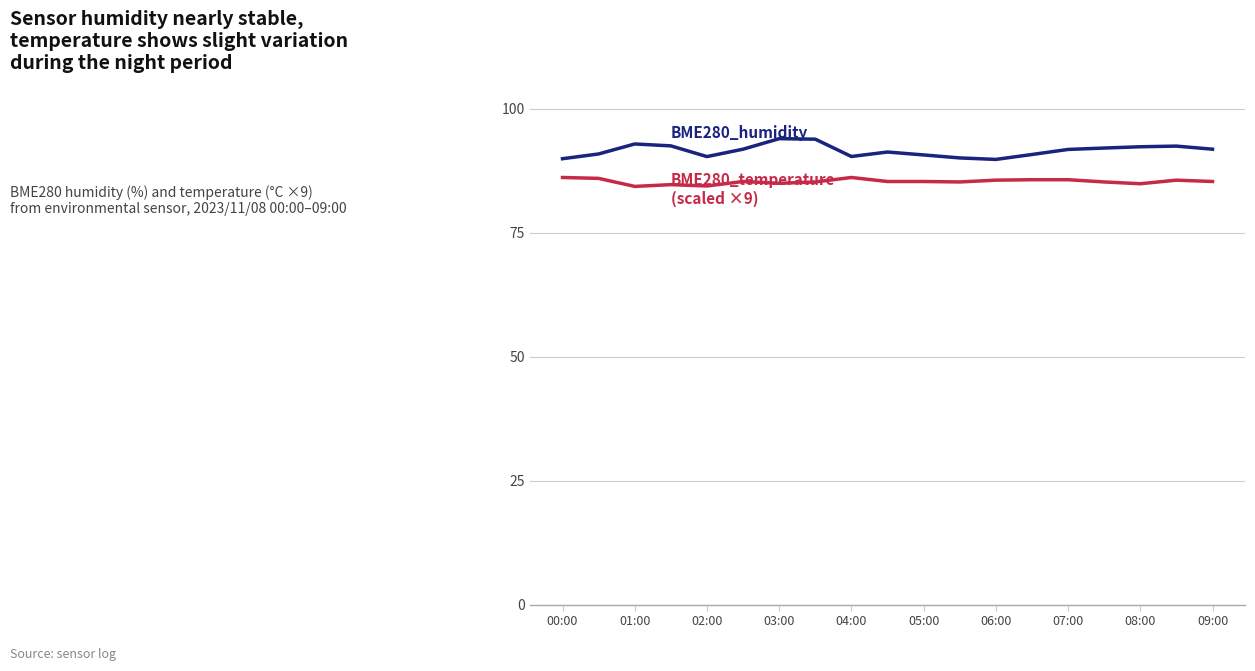

What is the minimum value shown in the chart?

84.3